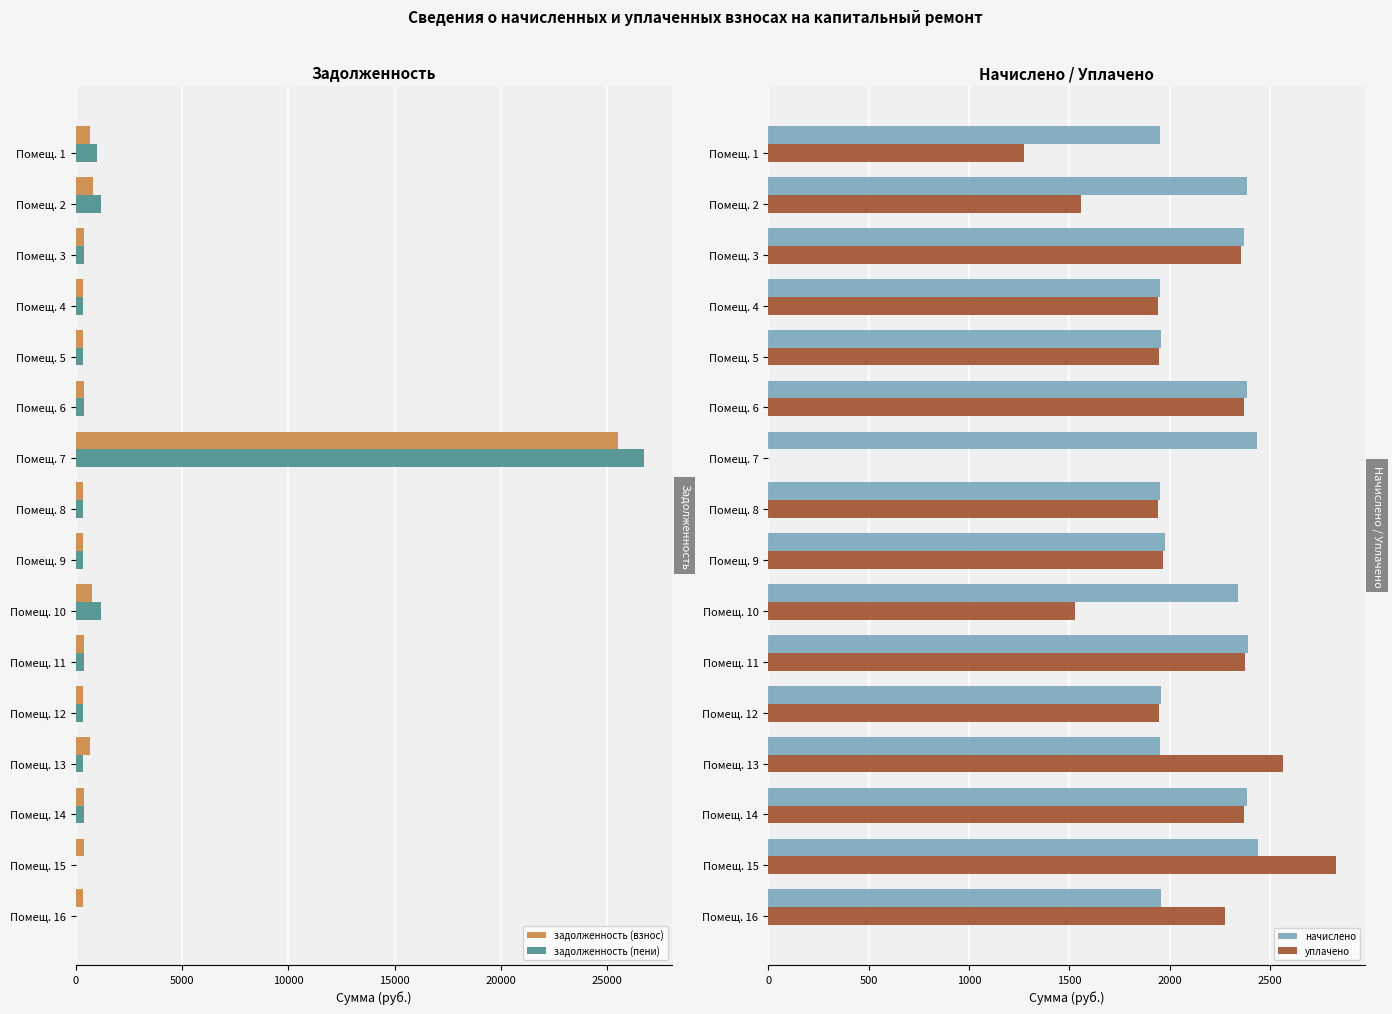

What is the sum of the начислено values at Помещ. 4 and Помещ. 1?

3902.9